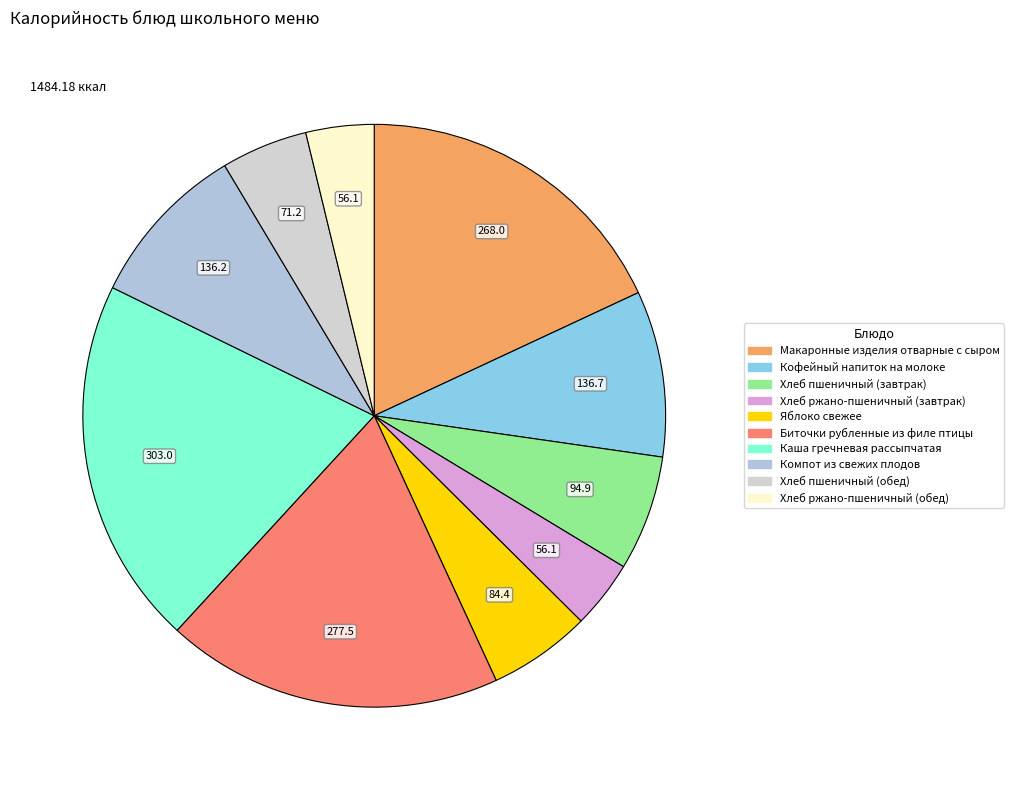

What is the largest slice in the pie chart?

Каша гречневая рассыпчатая